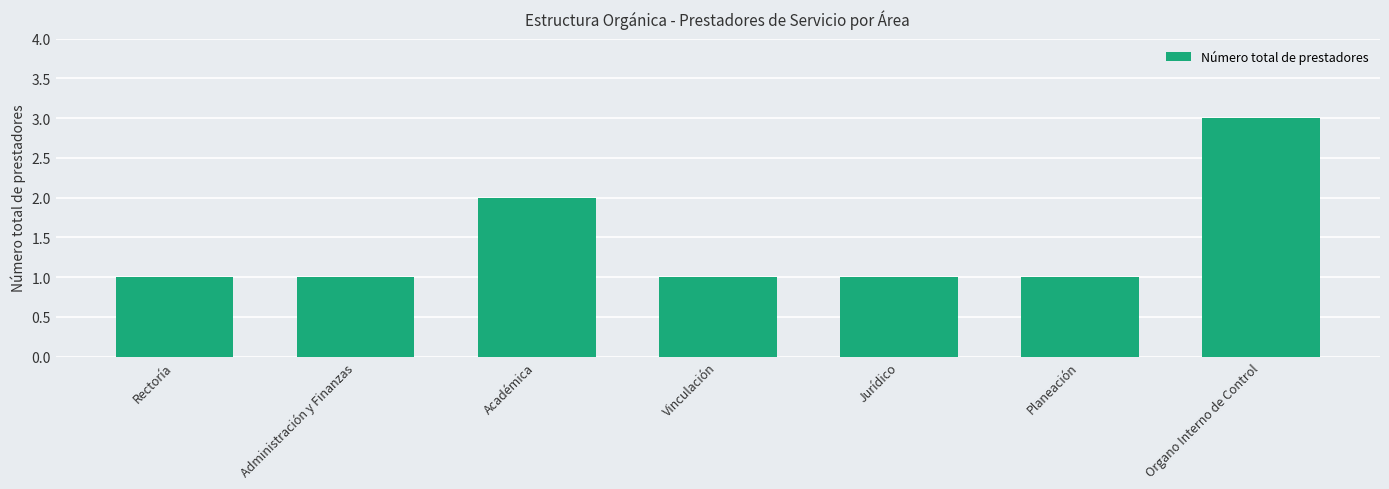

What is the label of the 2nd bar from the left?

Administración y Finanzas